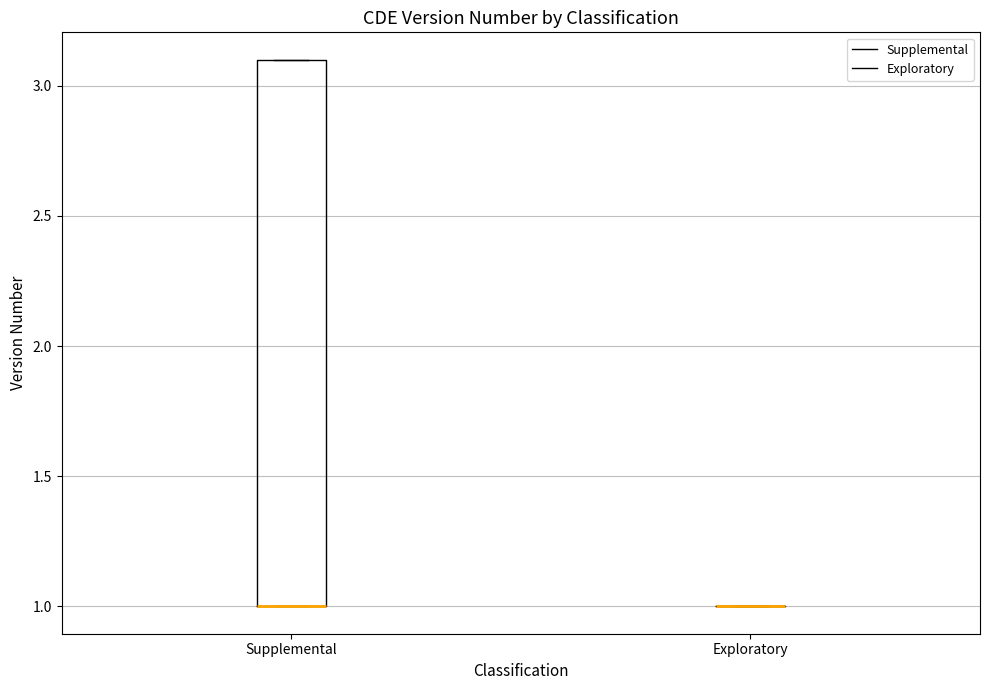

Comparing the boxes themselves (not the whiskers), which one is the tallest?

Supplemental